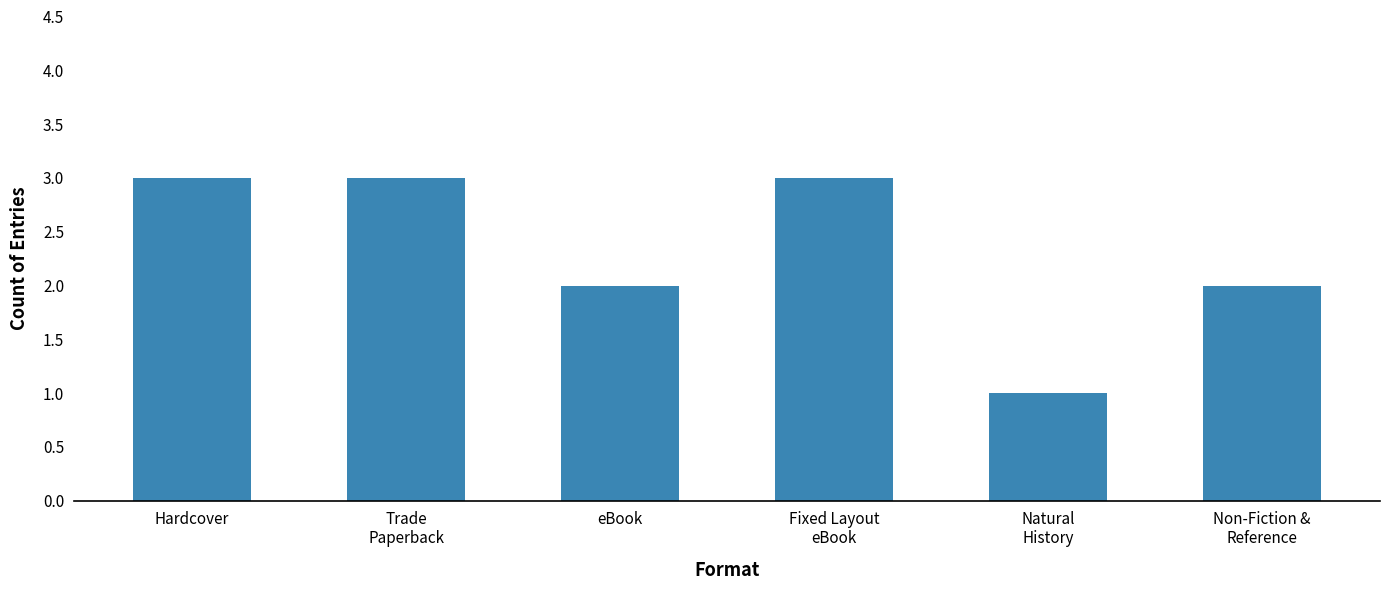

What is the label of the 6th bar from the right?

Hardcover